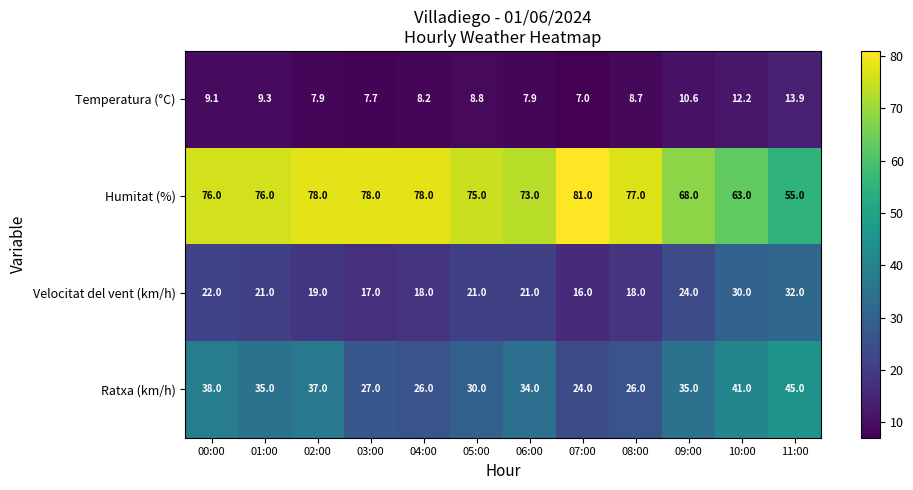

Which category has the highest value across all series?

07:00